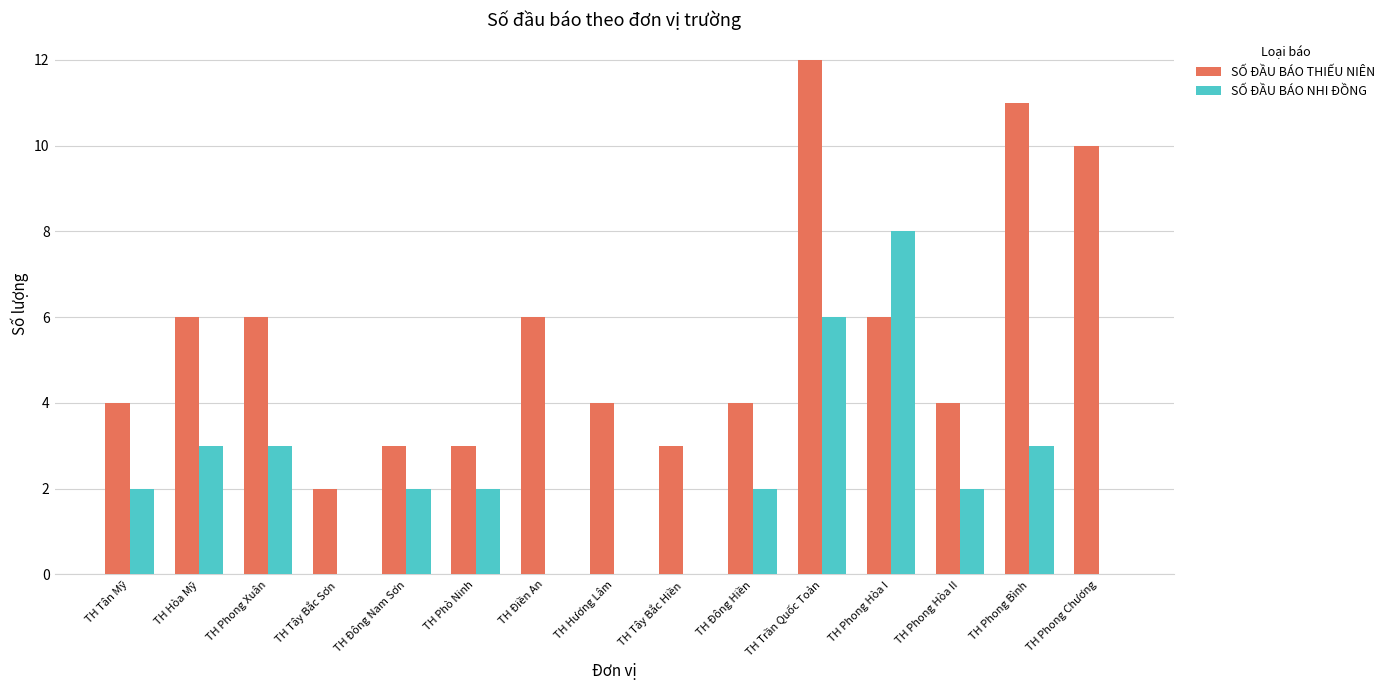

The SỐ ĐẦU BÁO THIẾU NIÊN series shows 6 at TH Đông Hiền. True or false?

False